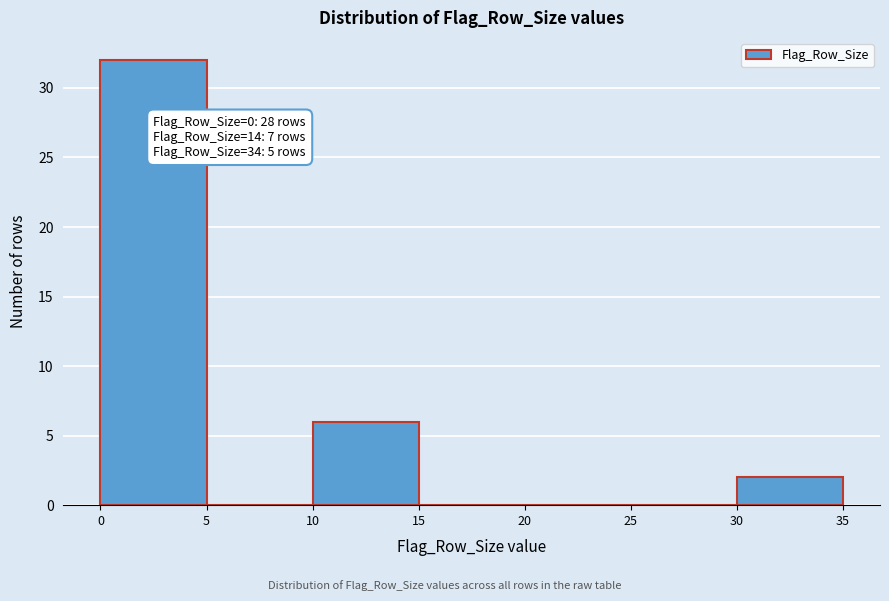

Which range on the x-axis has the tallest bar?

0 to 5